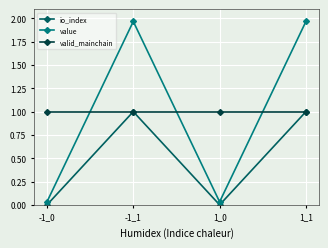

What is the spread (max minus min) of values at 1_1?

1.0